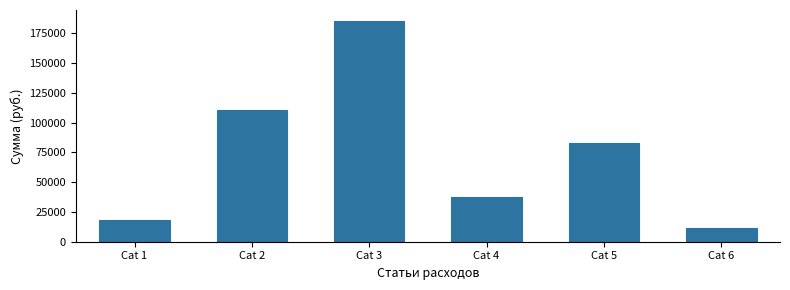

Is it true that the value at Cat 1 is 30775.0?

False